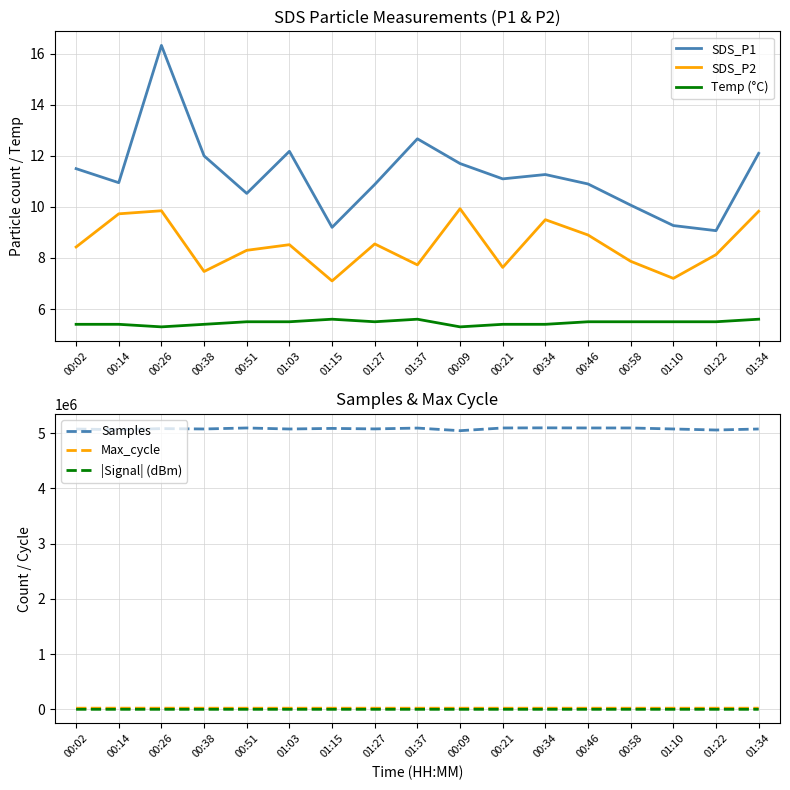

What is the difference between the highest and lowest values at 00:09?

5043361.7